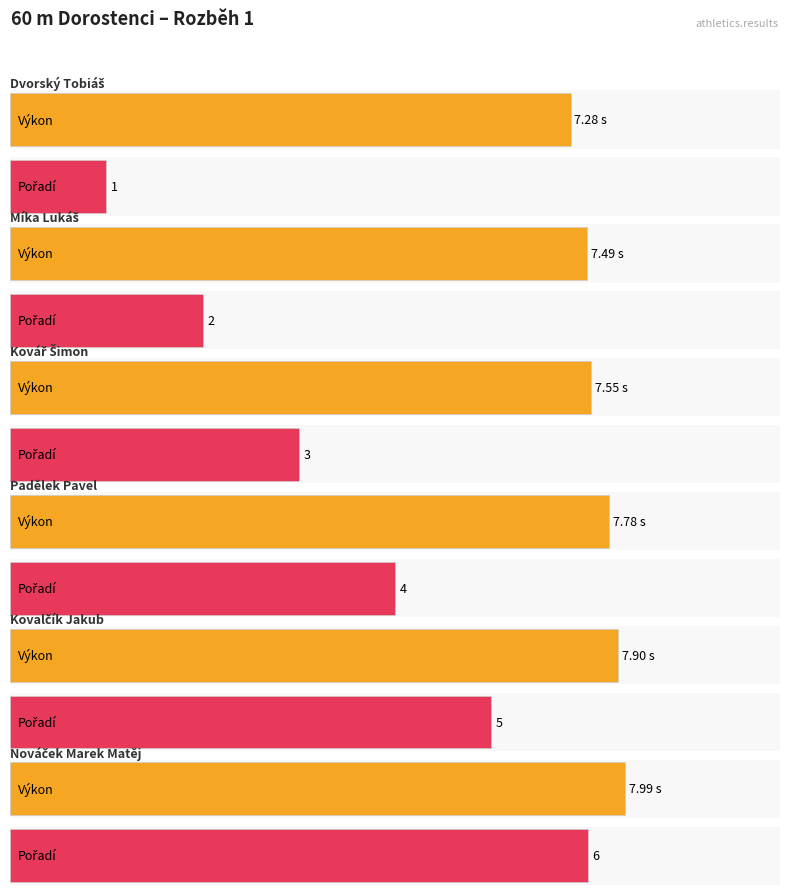

What is the difference between the maximum and minimum values in the Pořadí series?

5.0